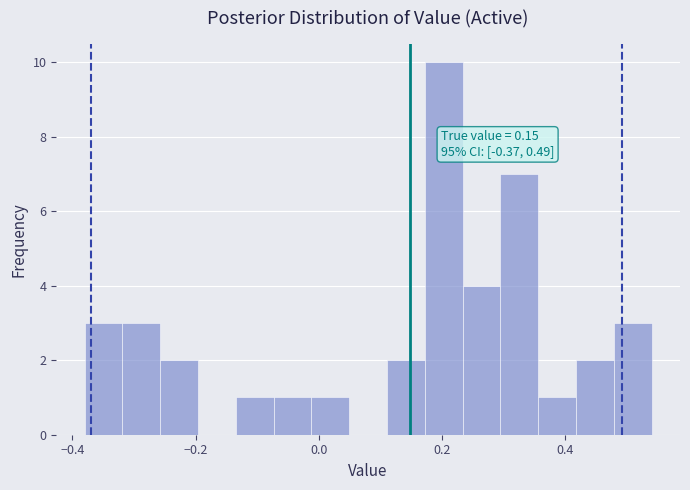

Around what value on the x-axis is the tallest bar? Give the approximate position of its centre, as read against the axis.

0.20